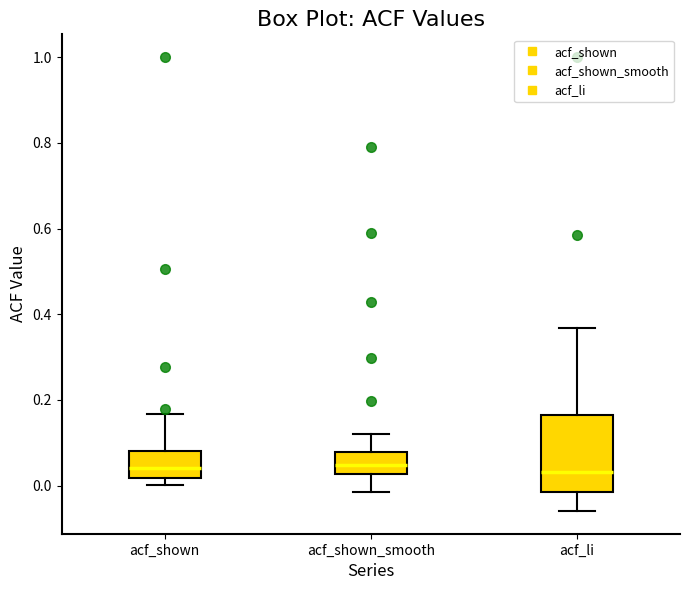

Reading left to right, transcribe this box plot: for each box, give where its median line is, the range the box spans, and where its two whiskers end, as read against the y-axis. The values are not printed on the chart, so give them approximately, as read against the axis.

acf_shown: median 0.04, box 0.02 to 0.08, whiskers 0.00 to 0.16
acf_shown_smooth: median 0.04, box 0.02 to 0.08, whiskers -0.02 to 0.12
acf_li: median 0.04, box -0.02 to 0.16, whiskers -0.06 to 0.36